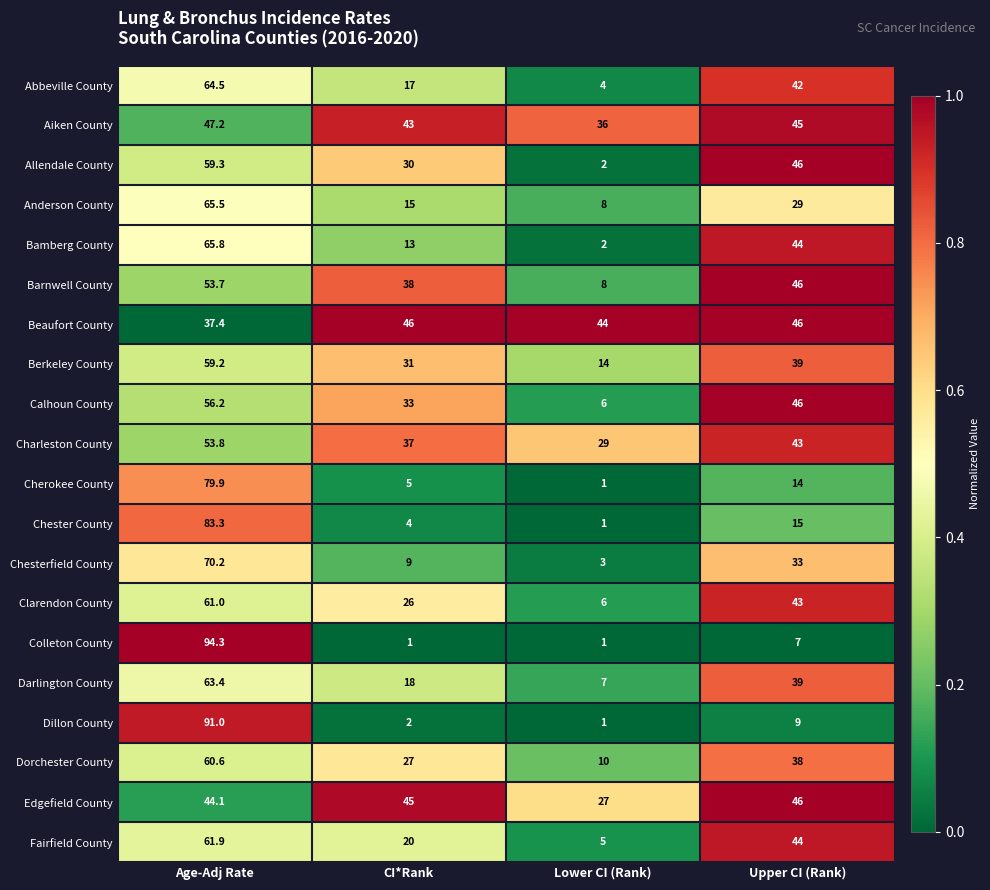

Read the Barnwell County value at CI*Rank.

38.0